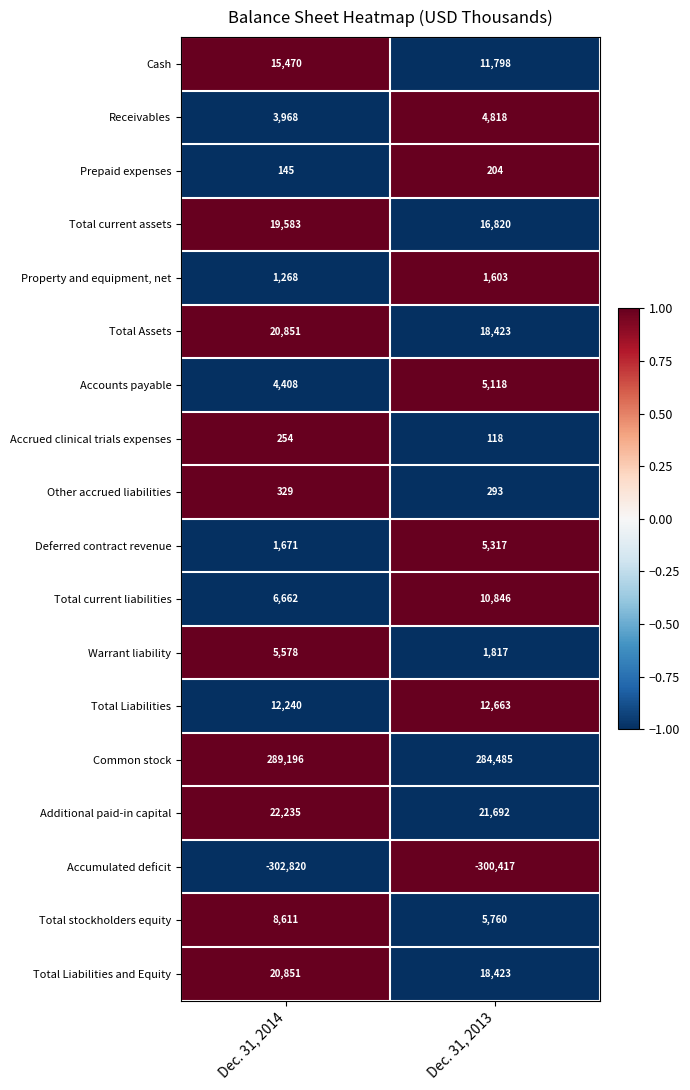

What value does the Other accrued liabilities series have at Dec. 31, 2014?

329